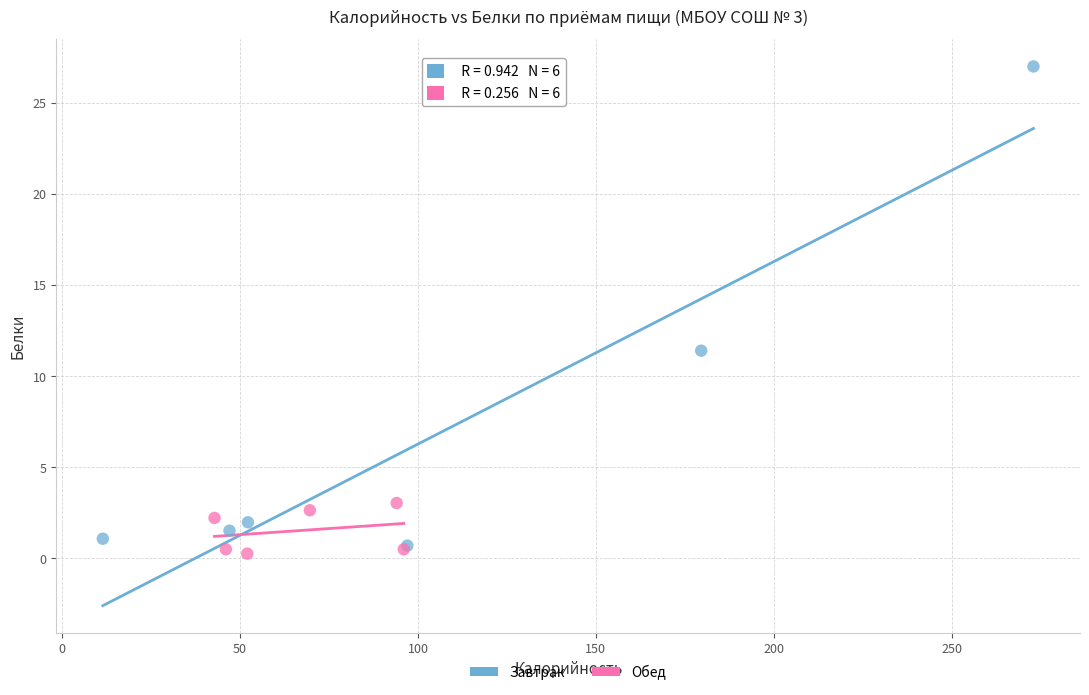

Which series has the widest spread of Y values?

Завтрак